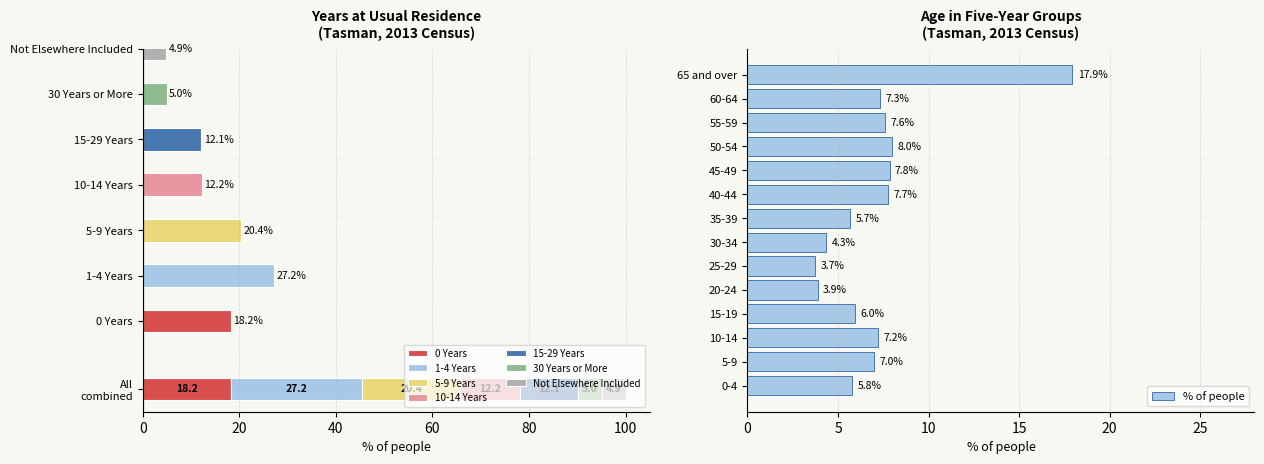

The value at 40-44 is 13.3. True or false?

False